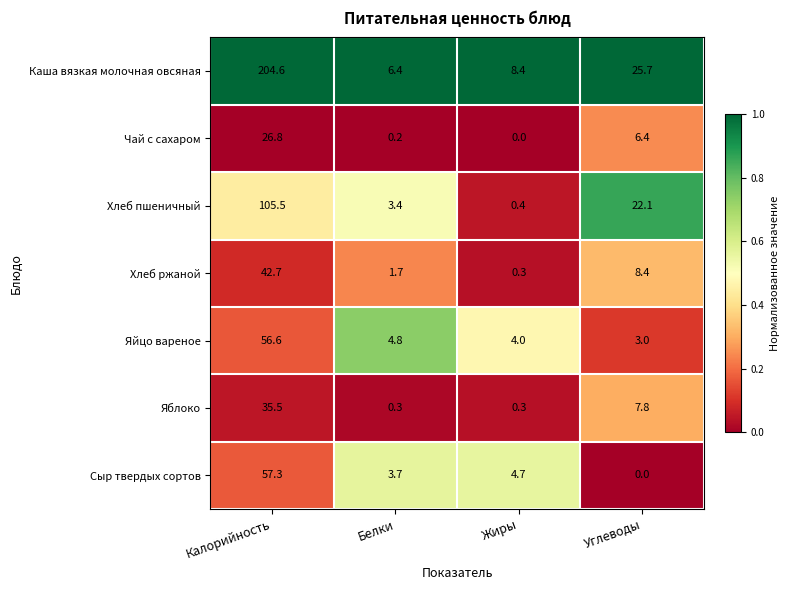

What is the average value of the Хлеб пшеничный series?

32.9